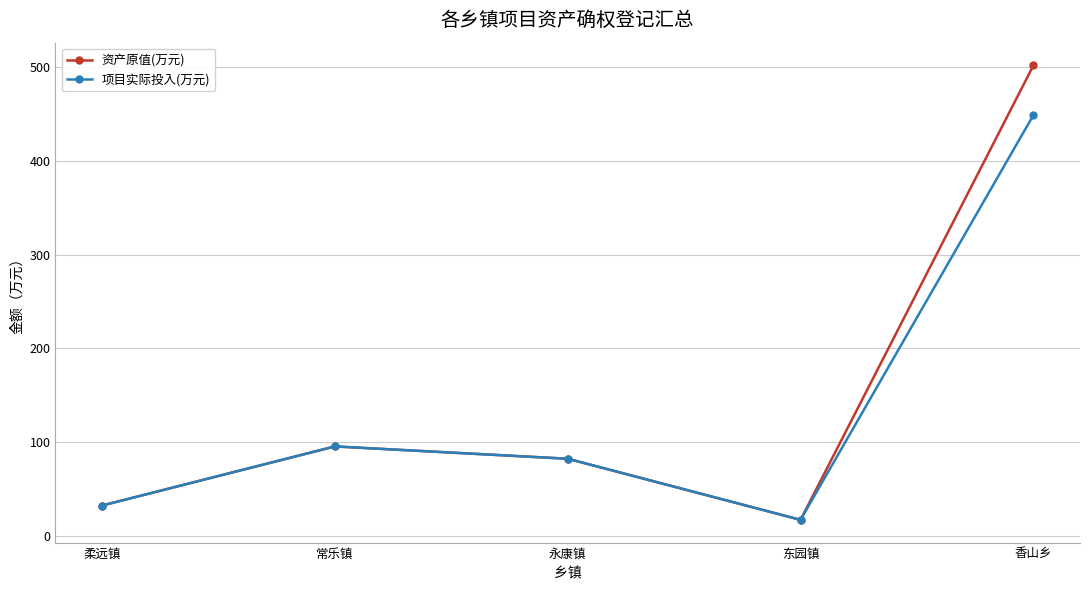

How many values in the 资产原值(万元) series are below 82?

2